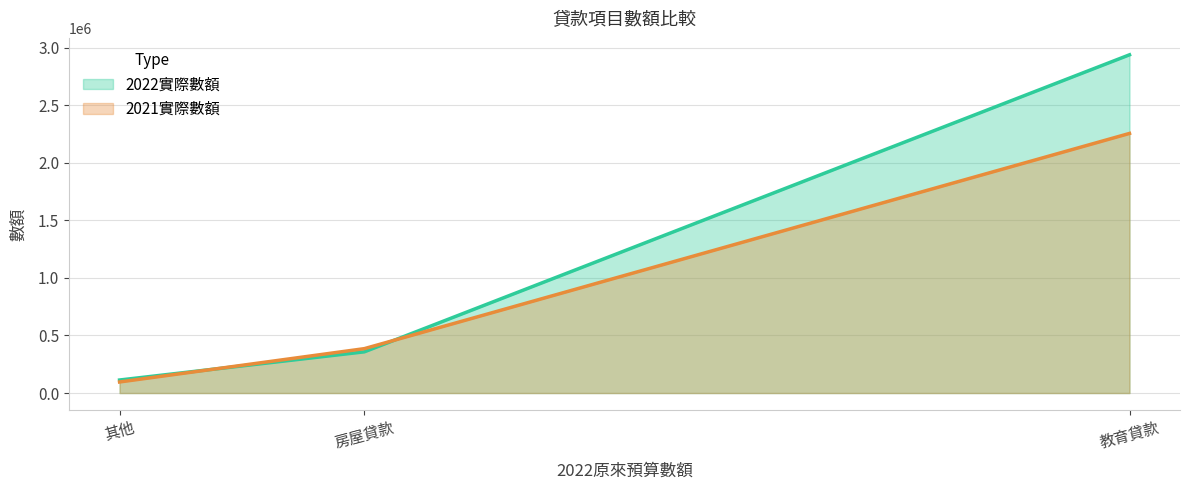

What is the sum of the 2022實際數額 values at 房屋貸款 and 其他?

471268